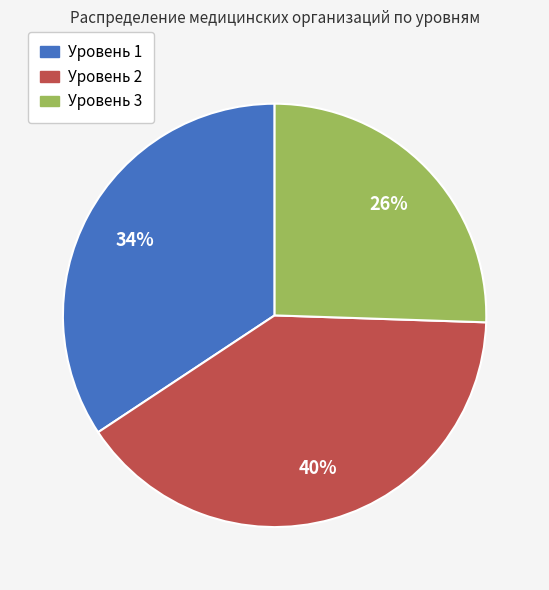

To the nearest percent, what is the difference between the Уровень 1 and Уровень 2 slice percentages?

6%